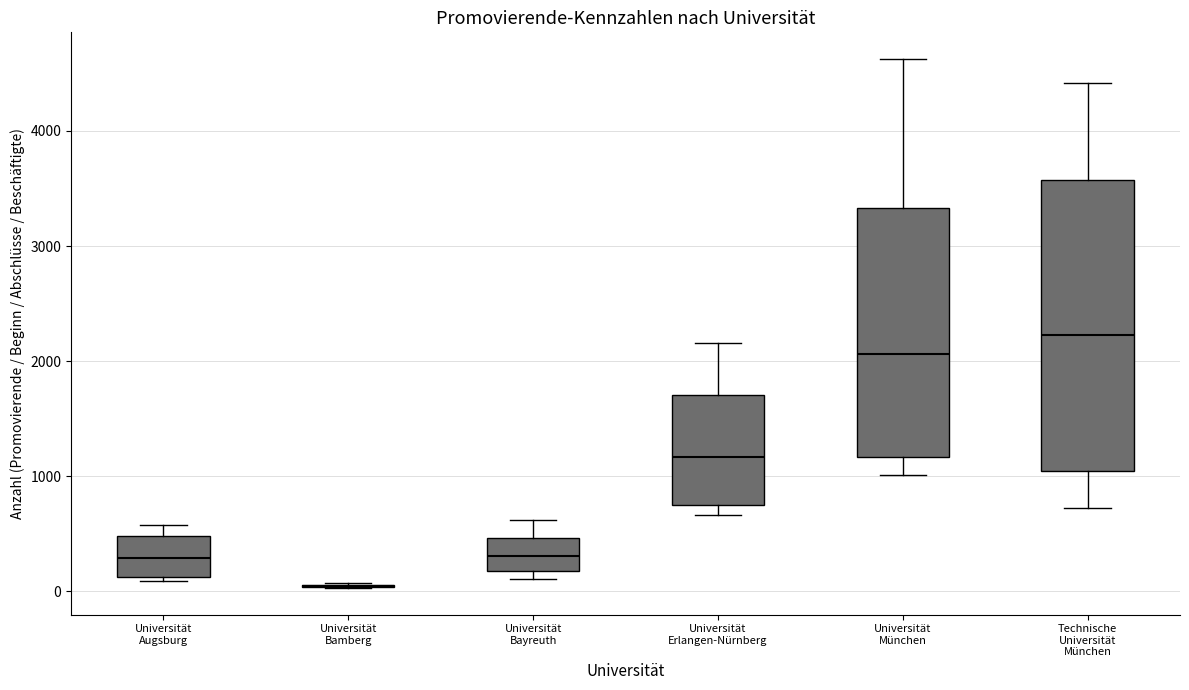

Reading left to right, read every box against the y-axis: the position of its median line, the range the box covers, and the ends of its whiskers. The values are not printed on the chart, so give them approximately, as read against the axis.

Universität Augsburg: median 300, box 100 to 500, whiskers 100 (just below the box's lower edge) to 600
Universität Bamberg: box collapsed to a line at 100, whiskers 0 to 100
Universität Bayreuth: median 300, box 200 to 500, whiskers 100 to 600
Universität Erlangen-Nürnberg: median 1200, box 700 to 1700, whiskers 700 (just below the box's lower edge) to 2200
Universität München: median 2100, box 1200 to 3300, whiskers 1000 to 4600
Technische Universität München: median 2200, box 1000 to 3600, whiskers 700 to 4400